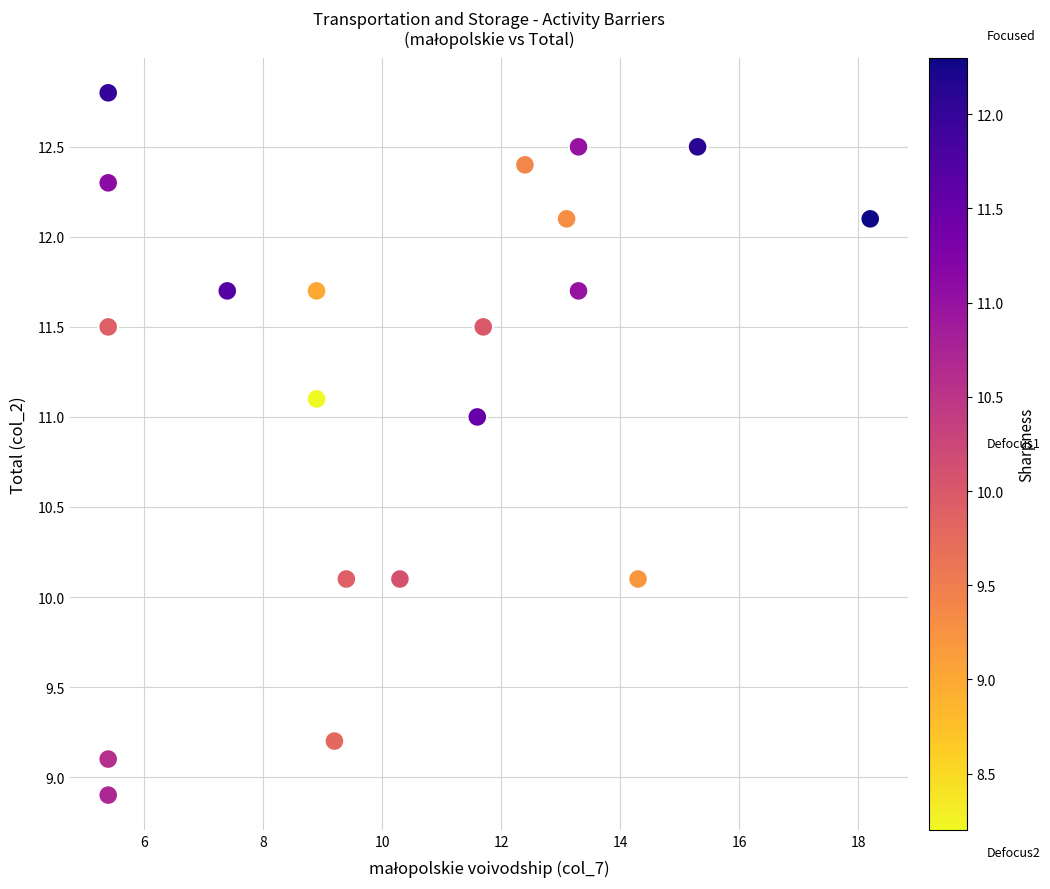

What is the range of Y values (max minus min)?

3.9